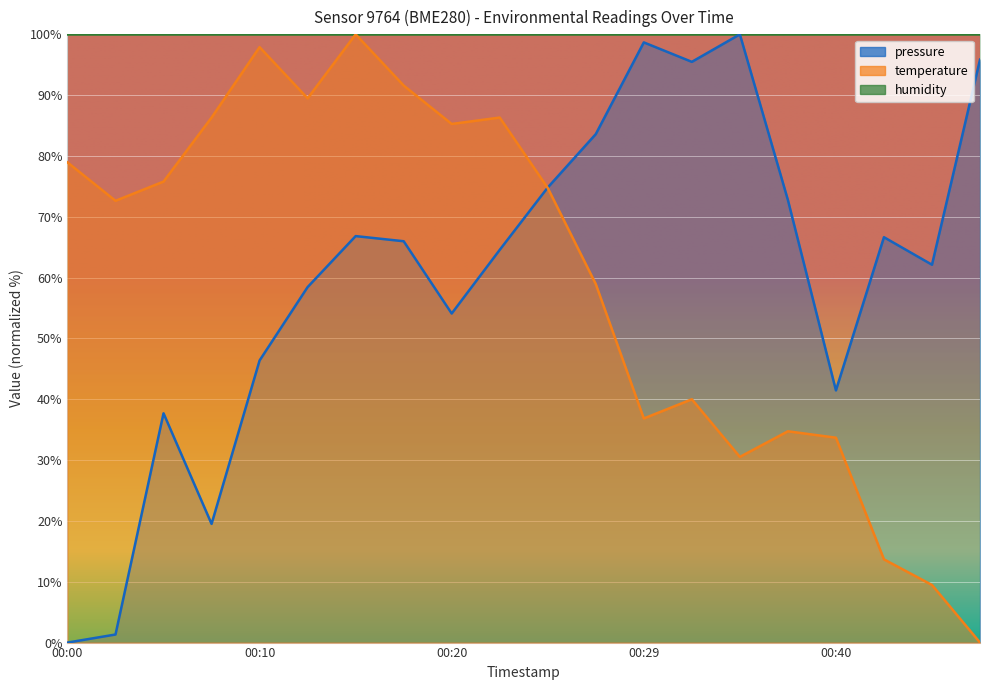

How many values in temperature are above zero?

19